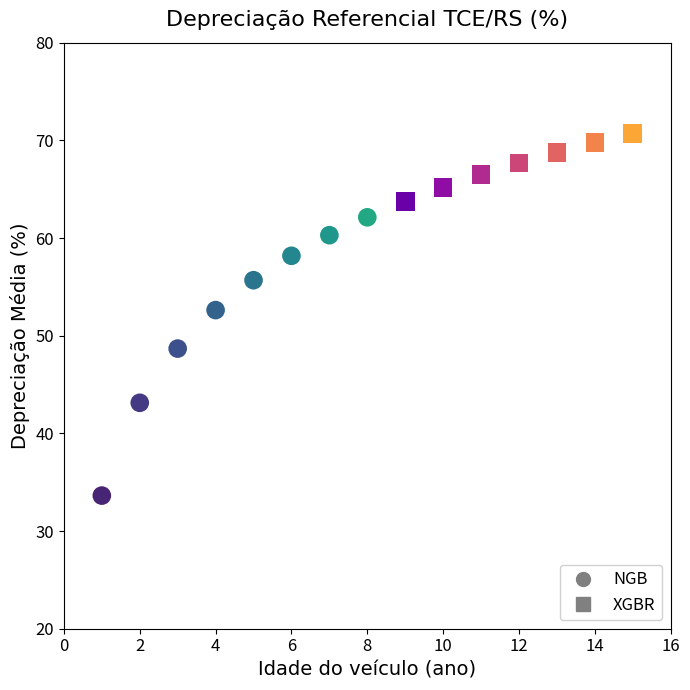

Which series contains the highest Y value?

XGBR